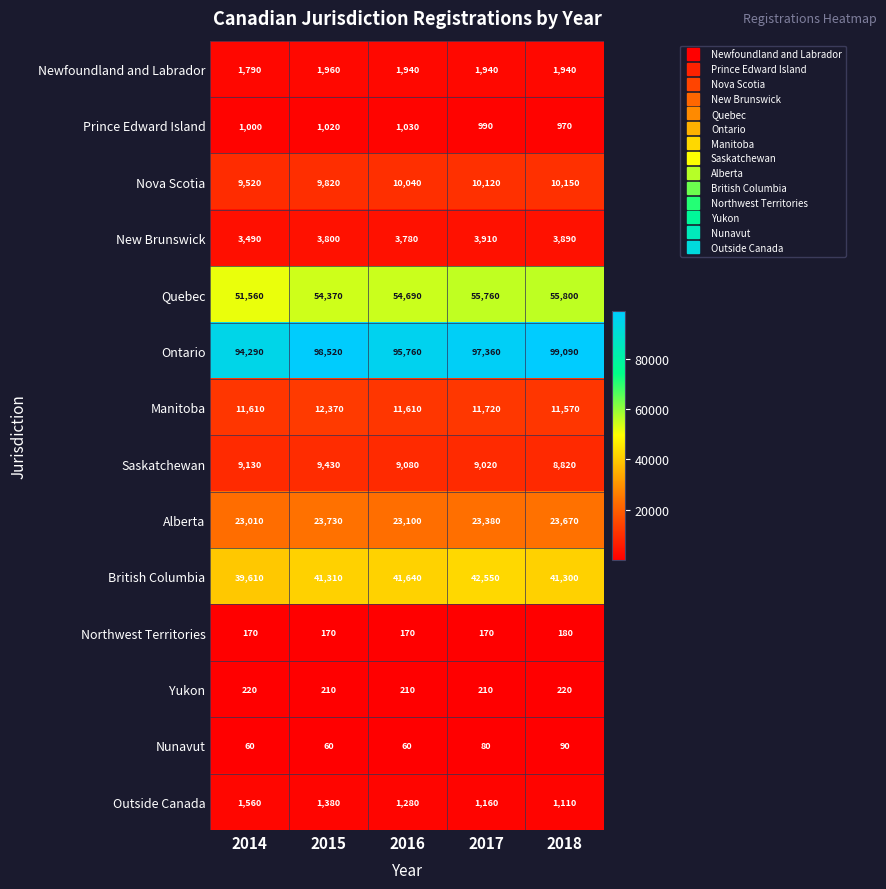

Read the Newfoundland and Labrador value at 2017, to the nearest 50.

1950